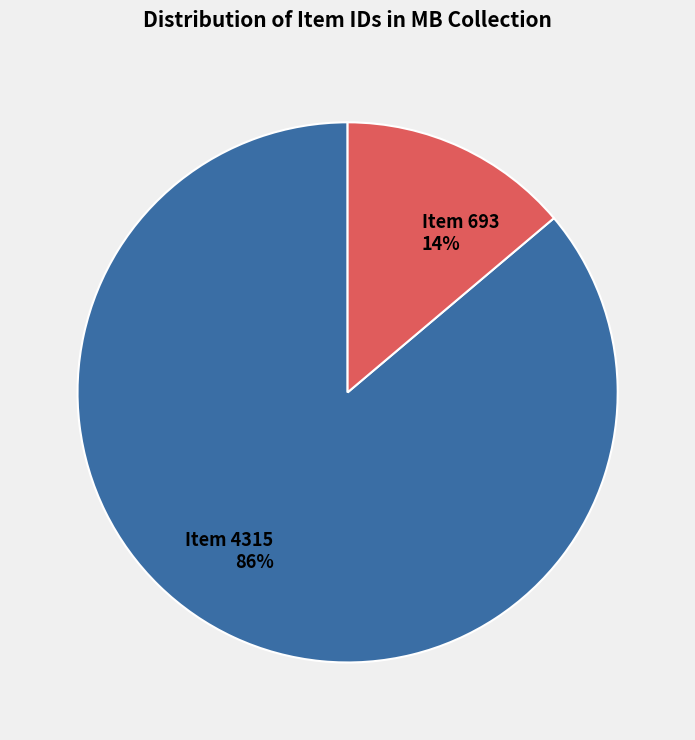

To the nearest percent, what is the difference between the largest and smallest slice percentages?

72%